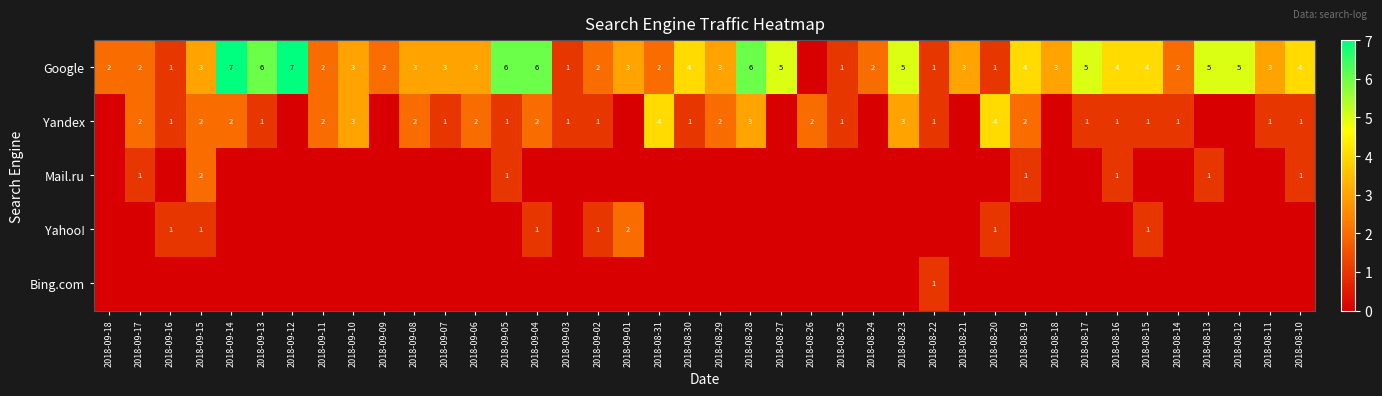

What is the sum of the Yandex values at 2018-09-17 and 2018-08-25?

3